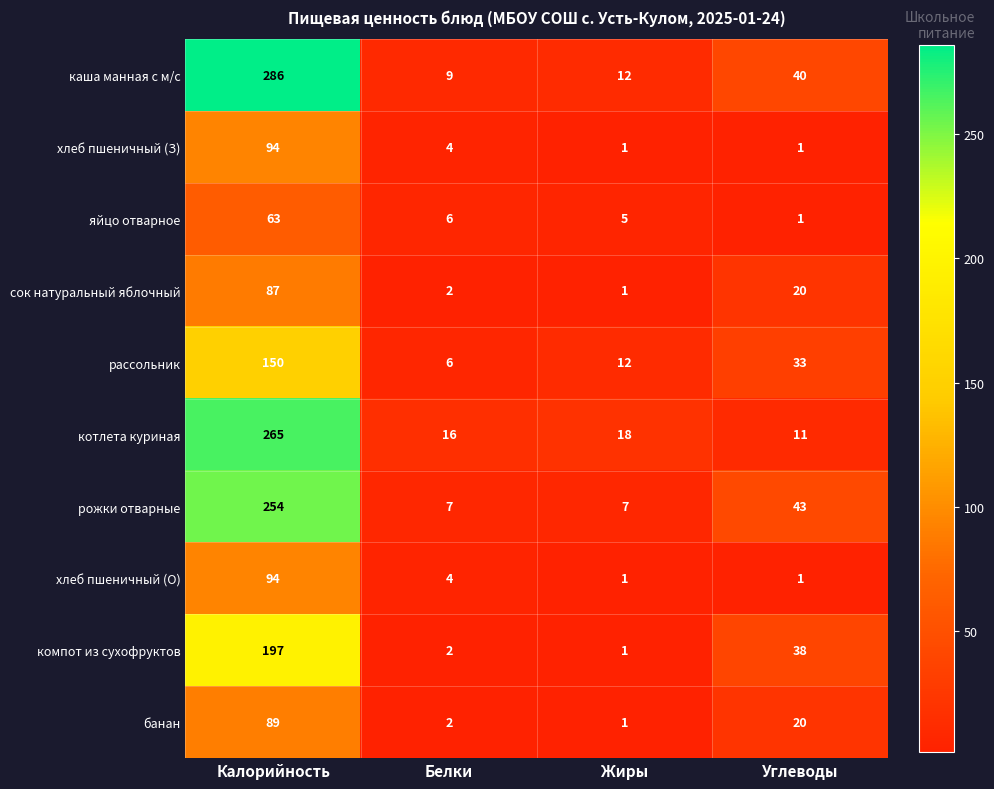

List the labels in order of сок натуральный яблочный value, smallest first.

Жиры, Белки, Углеводы, Калорийность